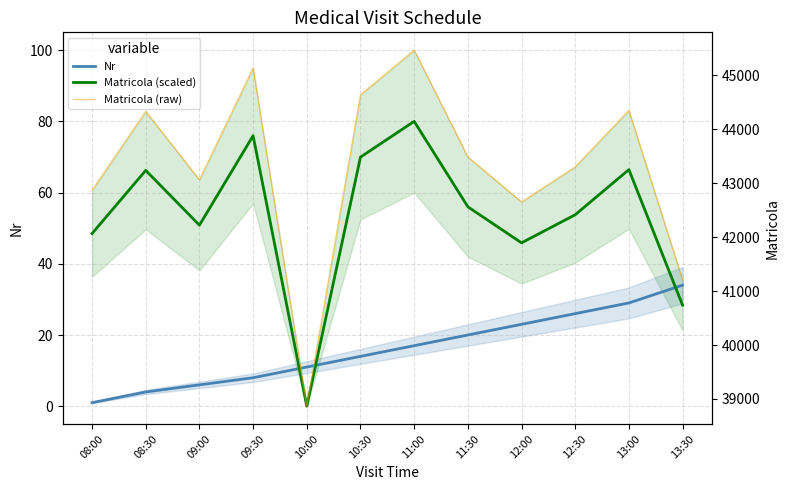

What is the difference between the highest and lowest values at 13:00?

44320.0